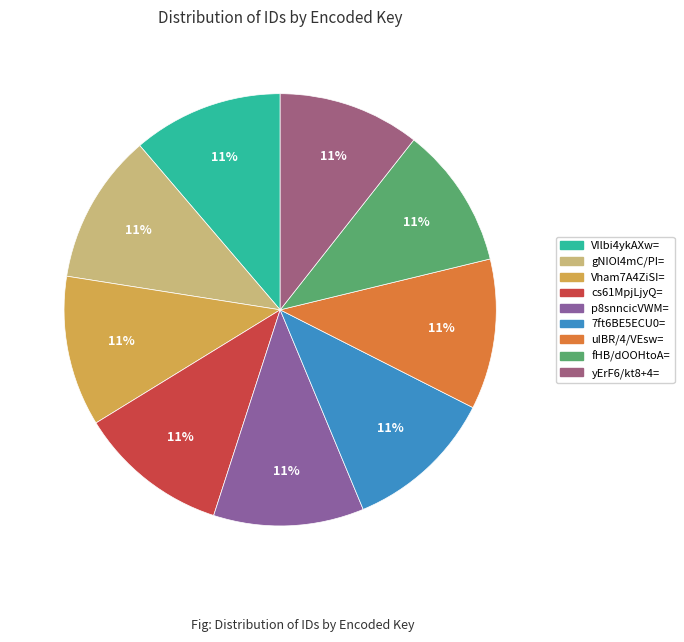

The 7ft6BE5ECU0= slice represents 11% of the pie. True or false?

True